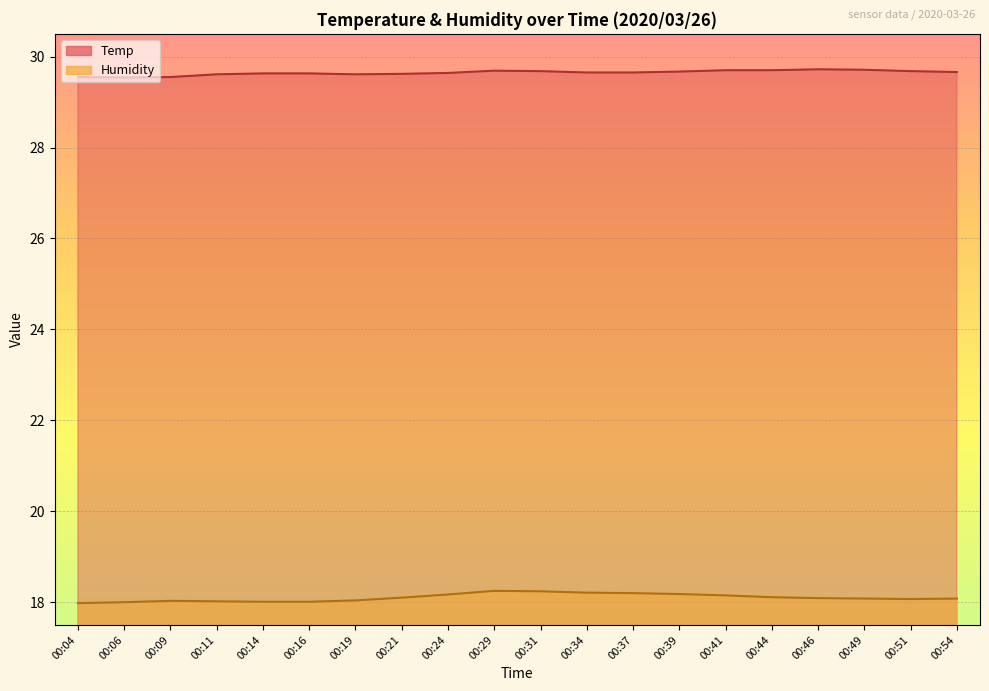

True or false: Temp and Humidity intersect in this chart.

False